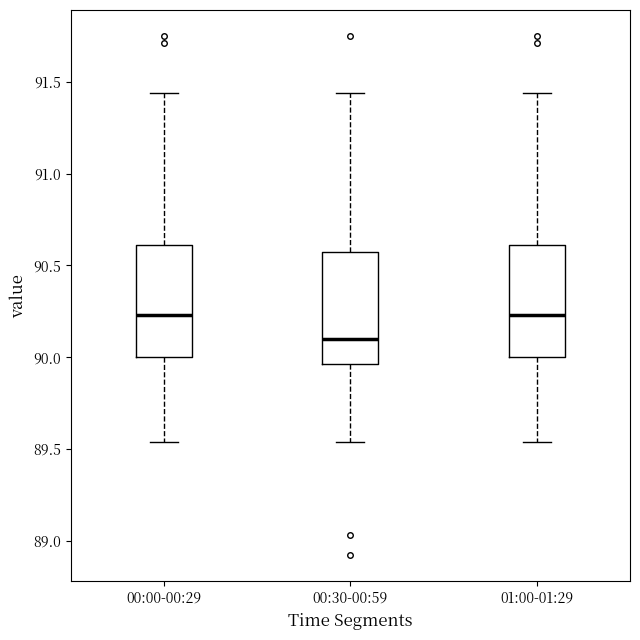

Which box has the lowest median line?

00:30-00:59